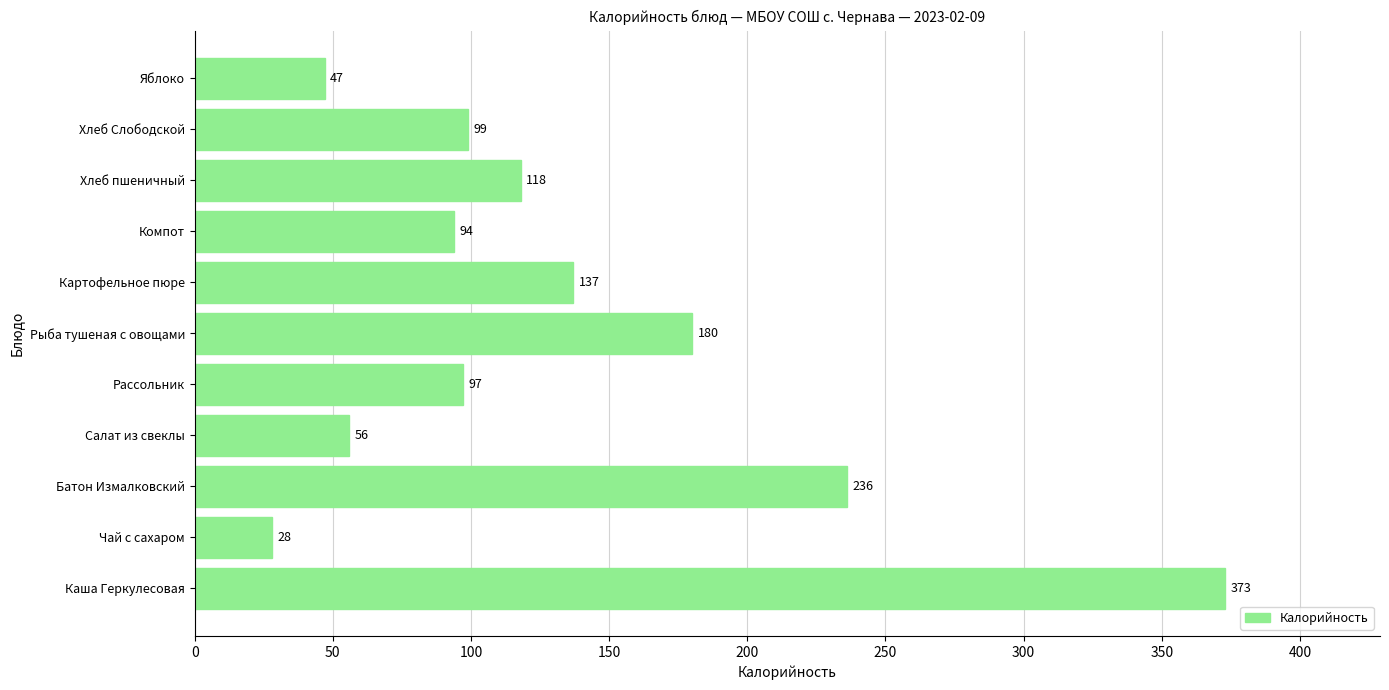

Reading bottom to top, list all the values displayed in this chart.

373	28	236	56	97	180	137	94	118	99	47